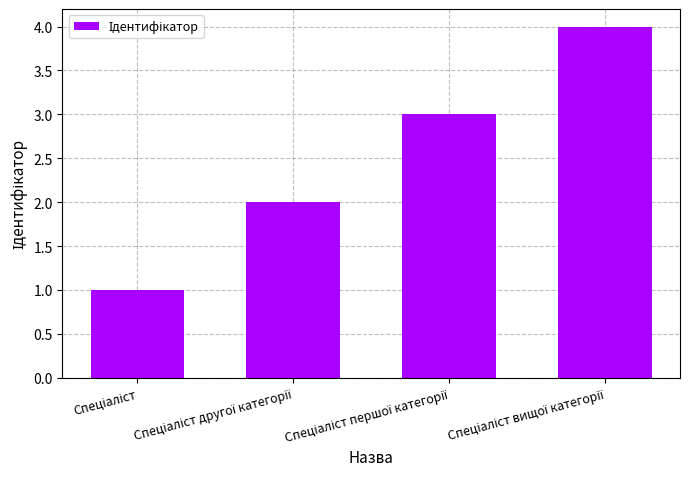

How many bars are there in total?

4